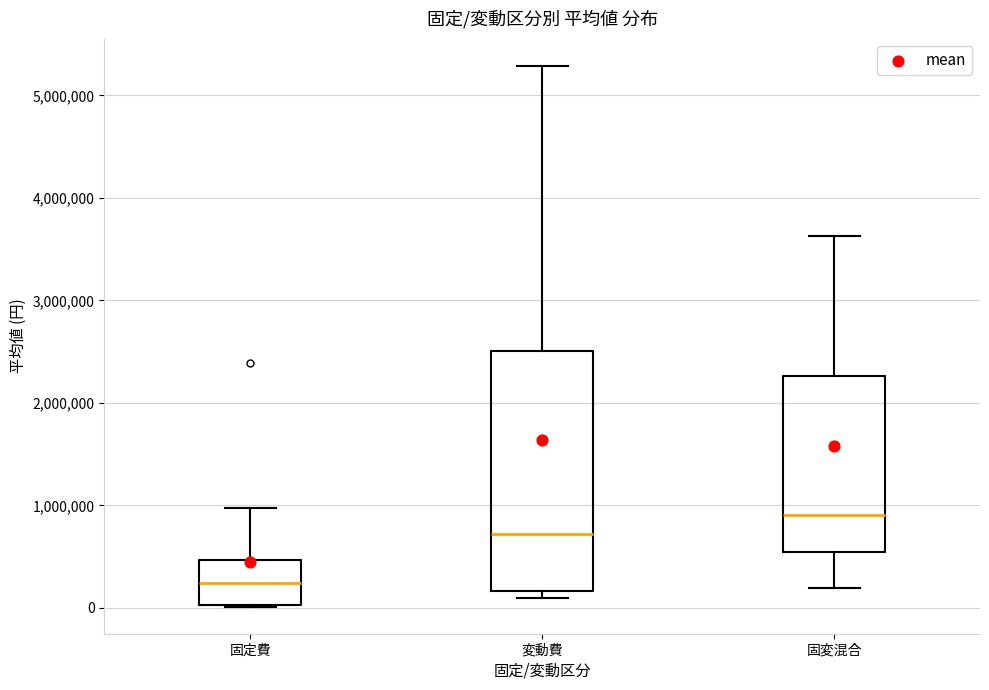

Where does the upper whisker of the box for 固定費 end on the y-axis? The values are not printed on the chart, so give them approximately, as read against the axis.

1000000